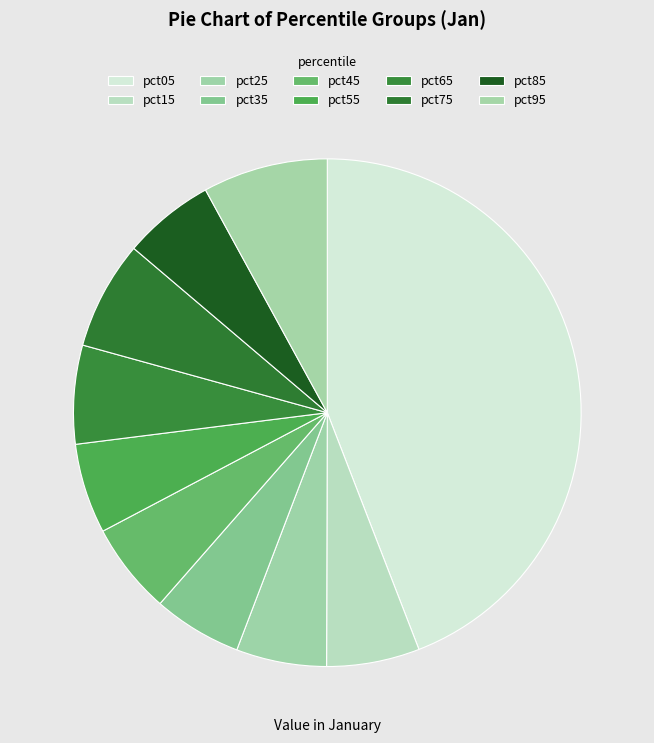

What is the total percentage of pct75 and pct55?

12.6%